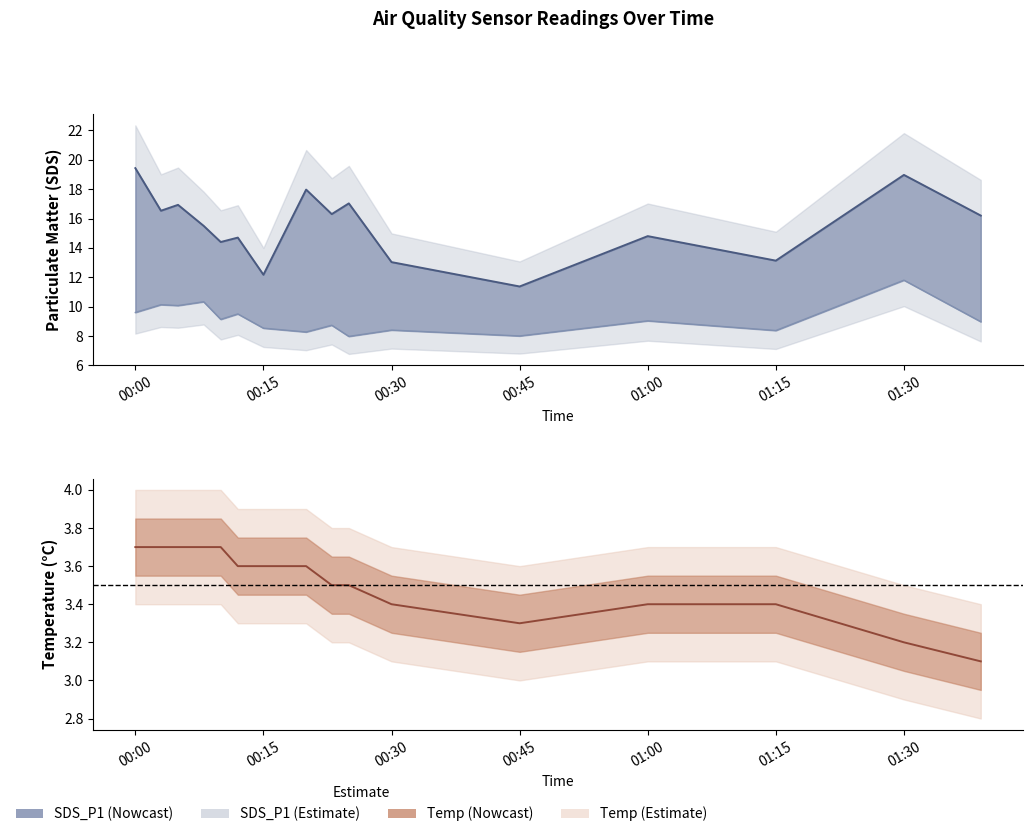

The value of SDS_P1 at 2022/04/12 00:20 is 11.1. True or false?

False